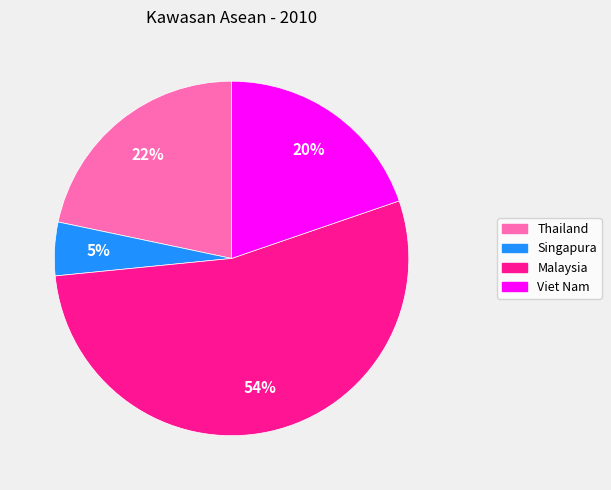

To the nearest percent, what is the difference between the largest and smallest slice percentages?

49%